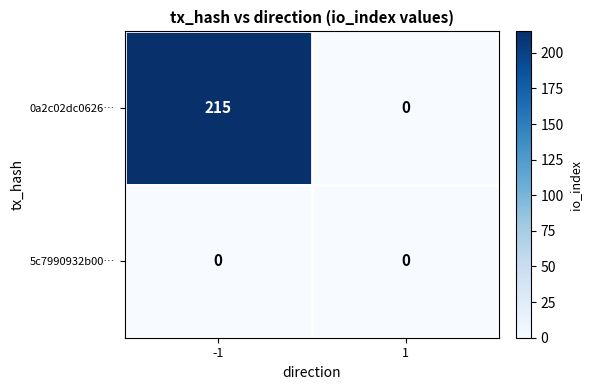

At how many categories does at least one series exceed 198?

1